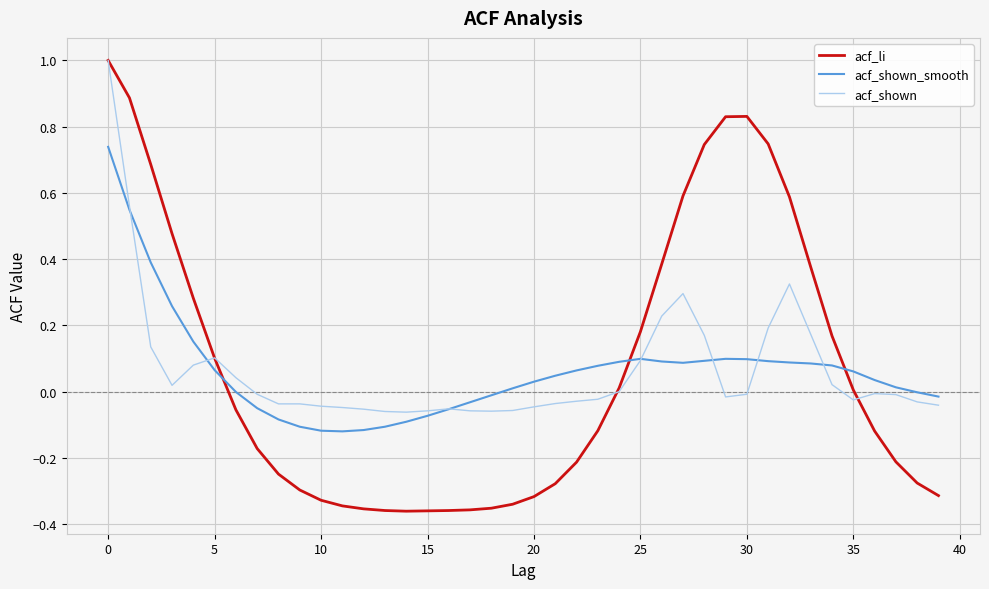

What is the maximum value shown in the chart?

1.0